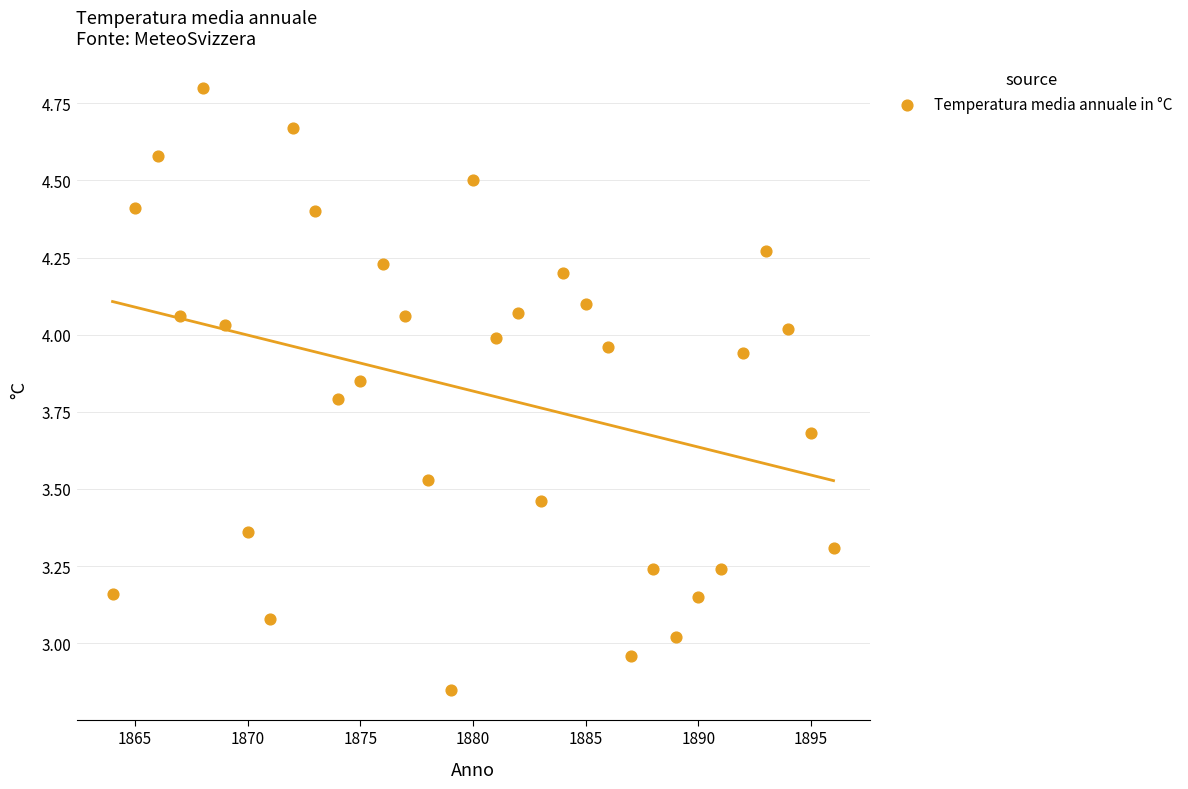

What is the range of X values (max minus min)?

32.0